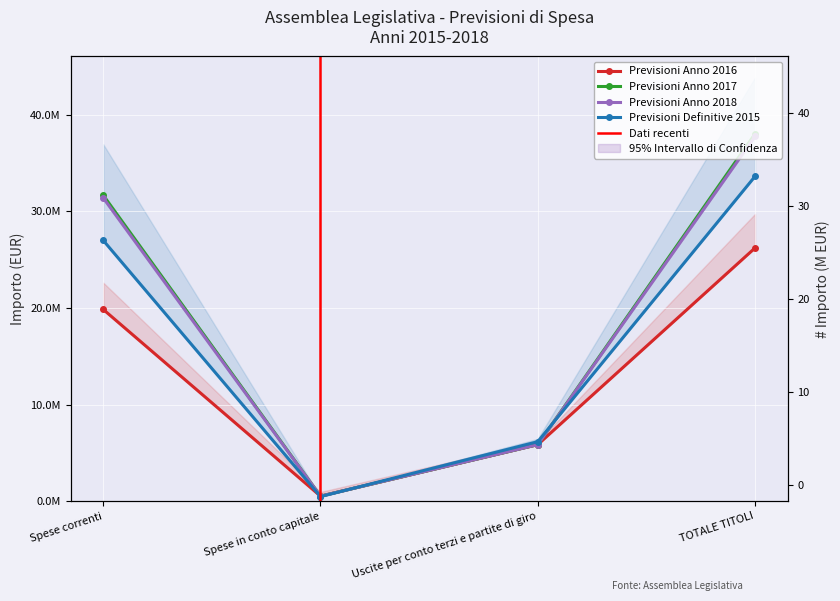

Is the value of Previsioni Anno 2016 at Spese in conto capitale greater than the value of Previsioni Anno 2018 at Spese correnti?

No